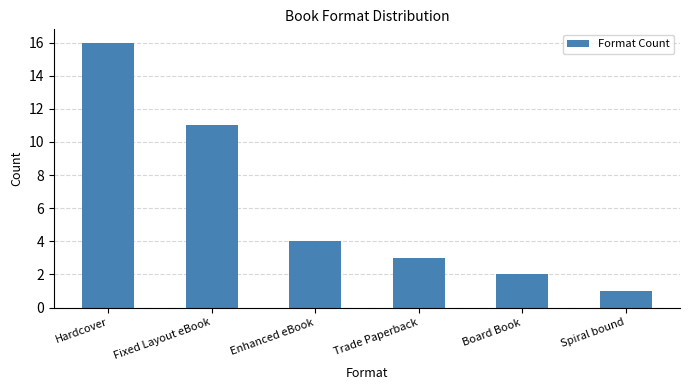

Reading right to left, list all the values displayed in this chart.

Spiral bound=1	Board Book=2	Trade Paperback=3	Enhanced eBook=4	Fixed Layout eBook=11	Hardcover=16